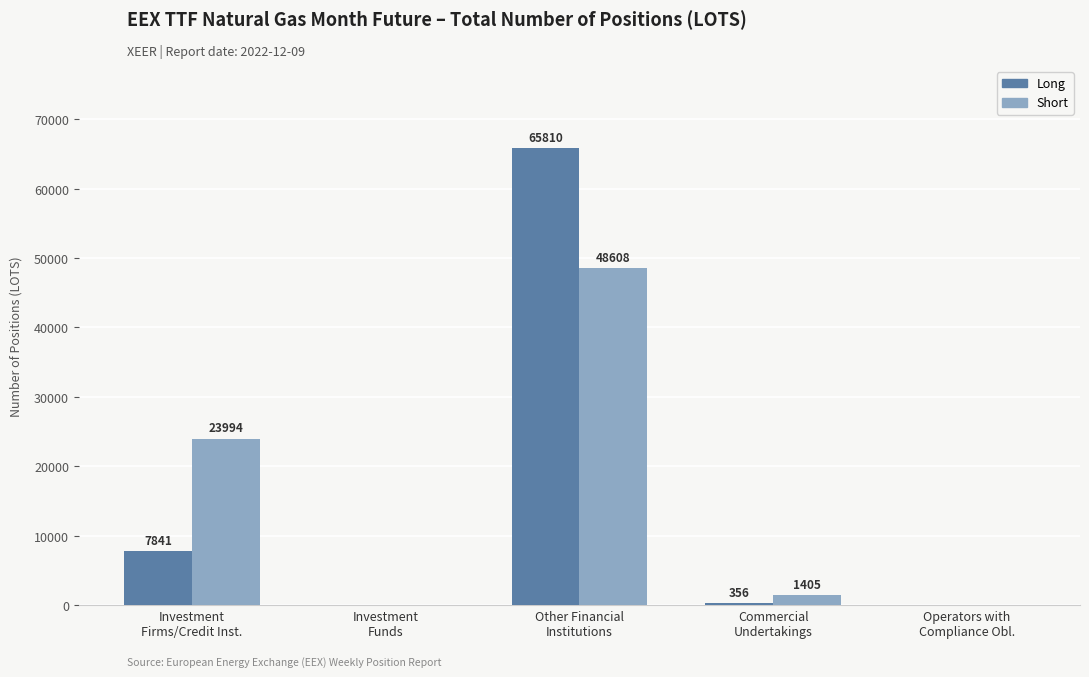

Where does the Long series first go above 356?

Investment
Firms/Credit Inst.